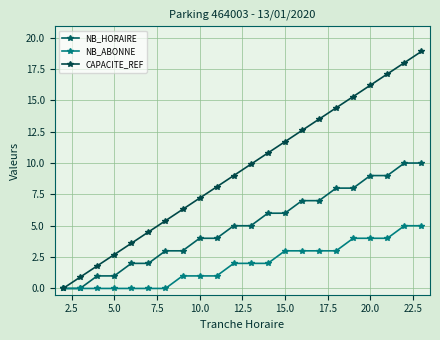

How many series are shown in this chart?

3